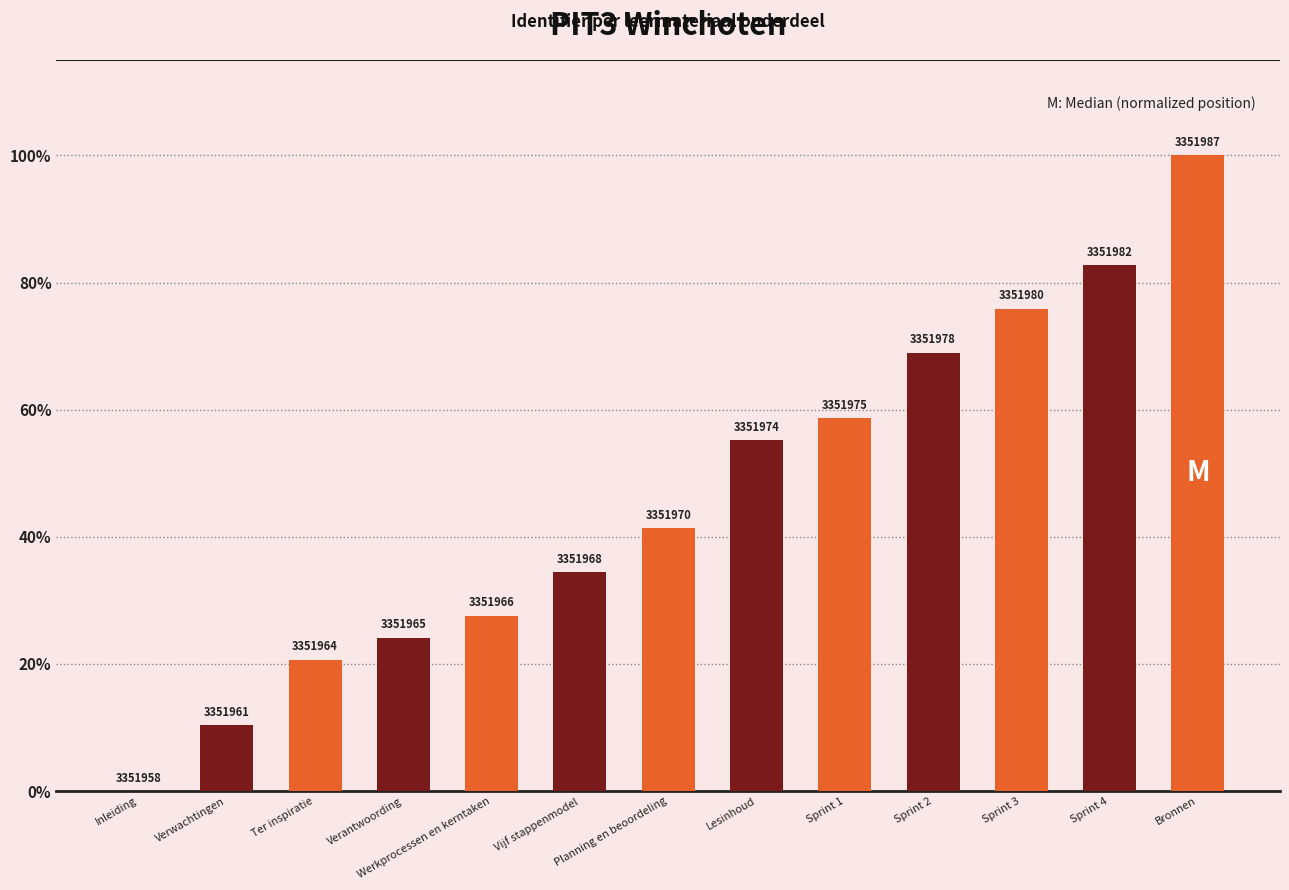

The value at Bronnen is 34.0. True or false?

False